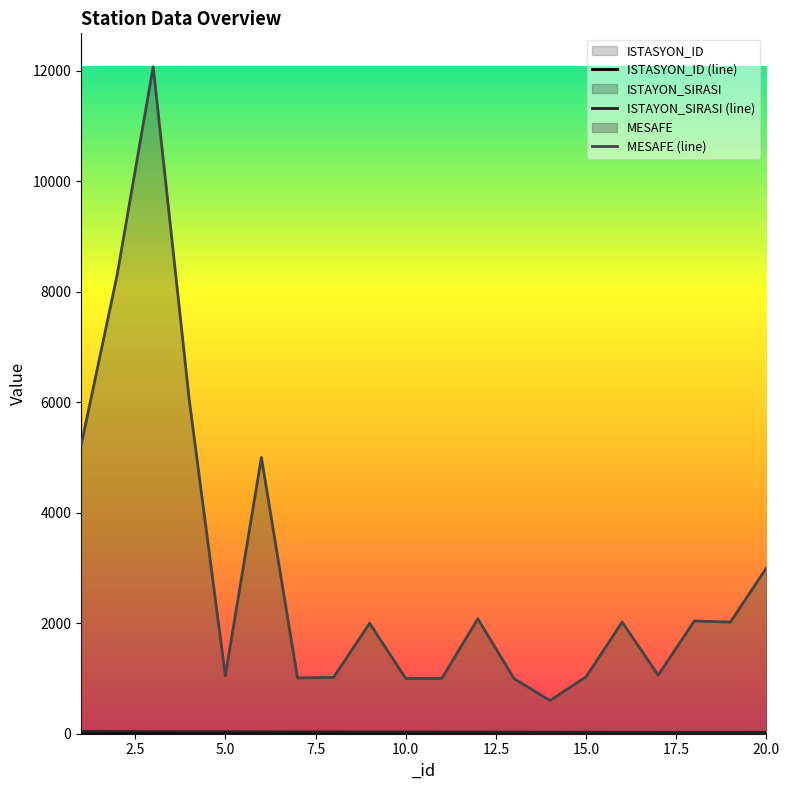

What is the minimum value shown in the chart?

1